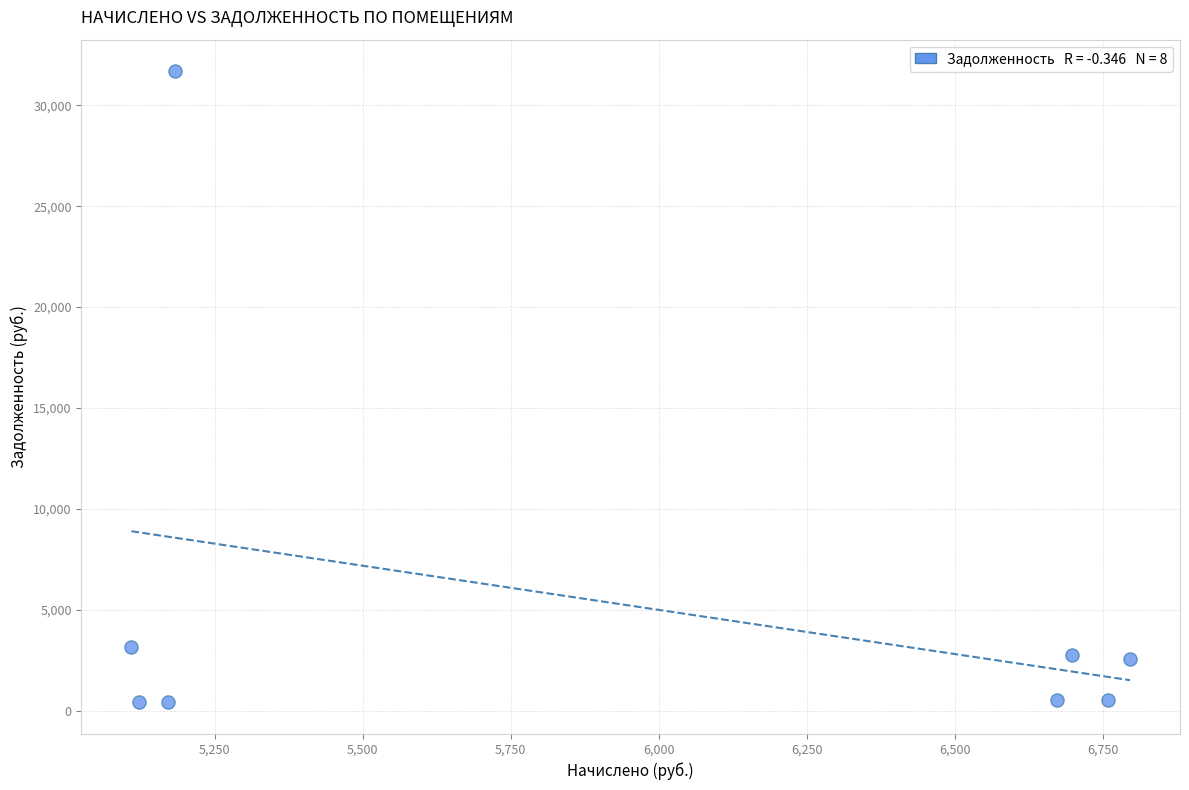

What Y value in the scatter plot is closest to 16053?

3170.5